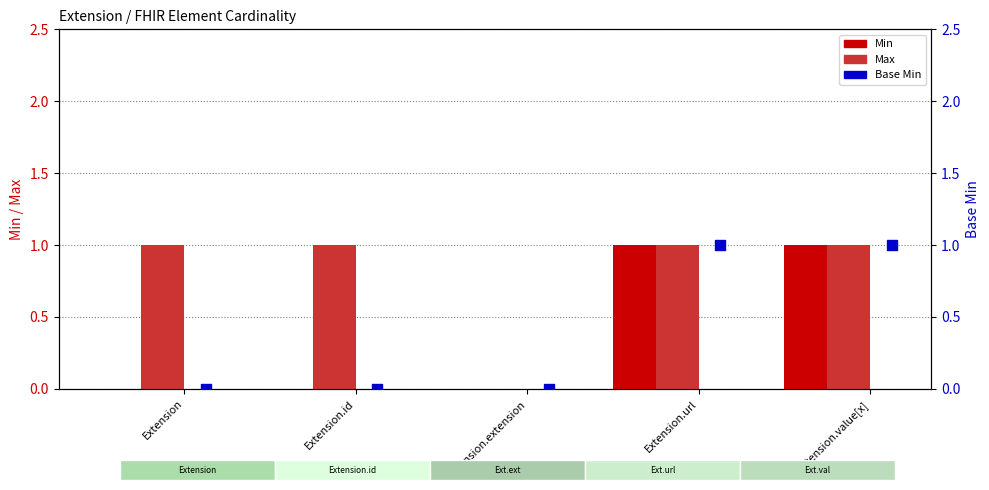

Which series contains the lowest Y value?

Min